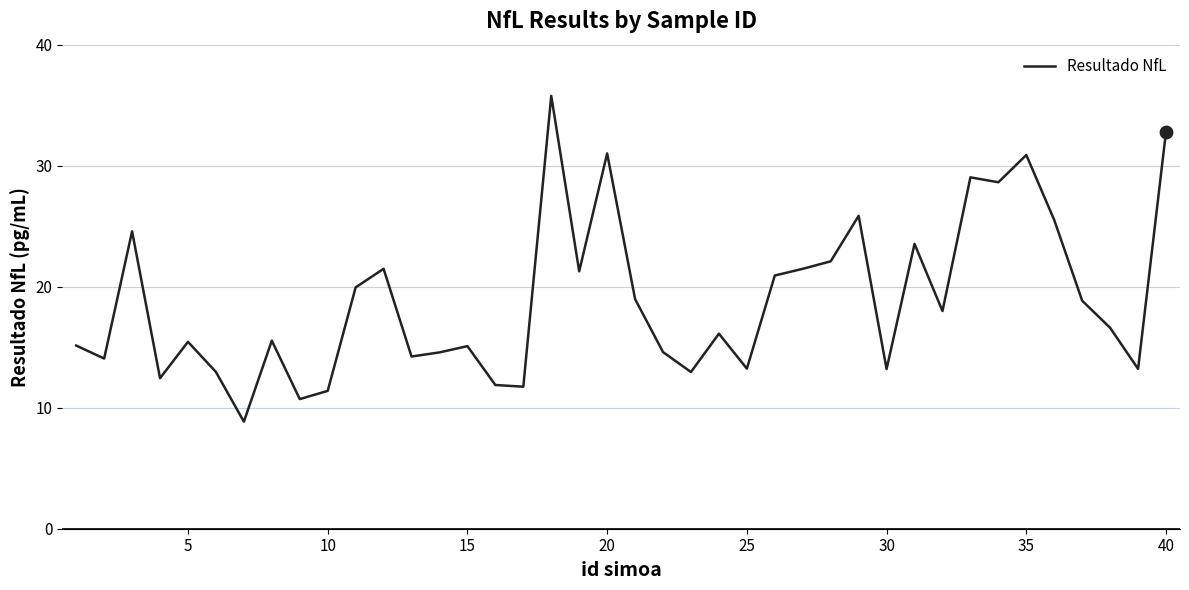

What is the difference between the maximum and minimum values?

26.9